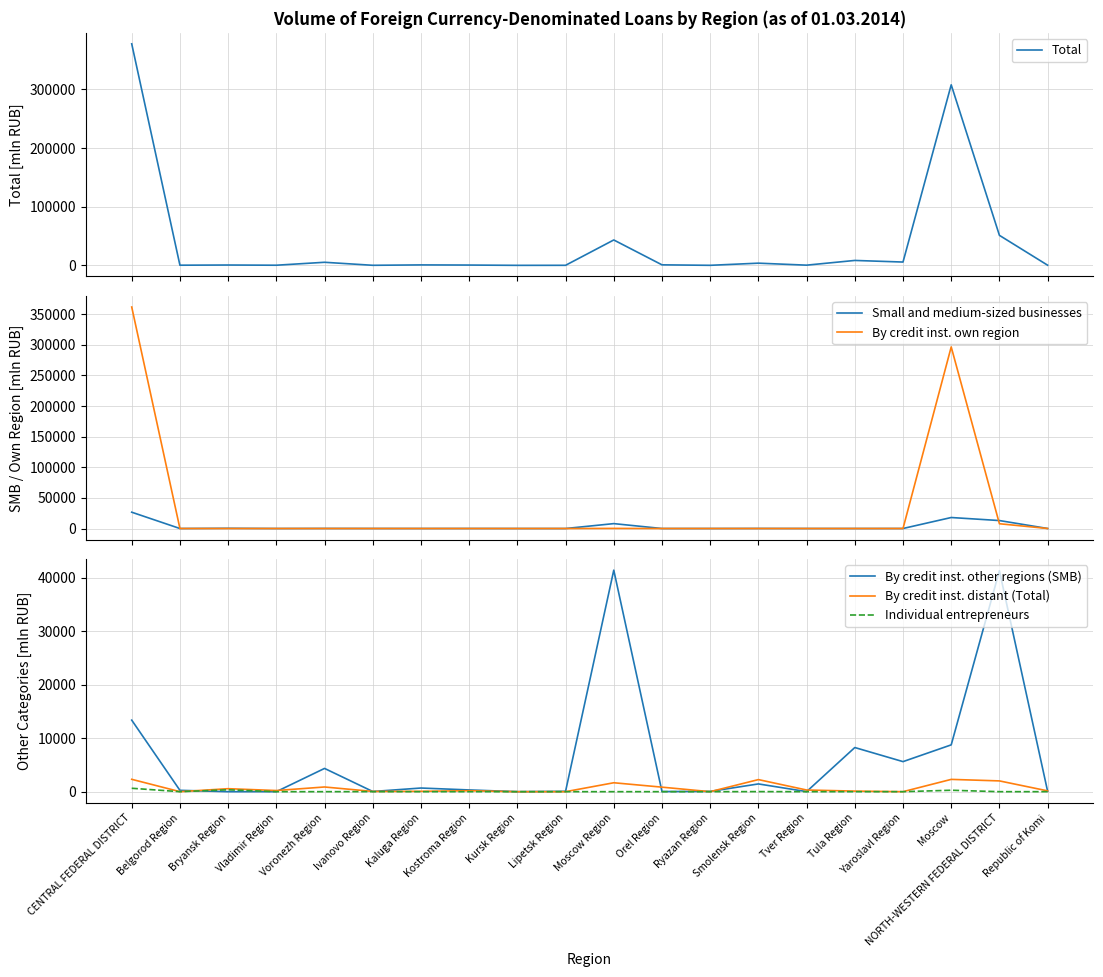

Rank the series by their maximum value, from highest to lowest.

Total, By credit inst. own region, By credit inst. other regions (SMB), Small and medium-sized businesses, By credit inst. distant (Total), Individual entrepreneurs